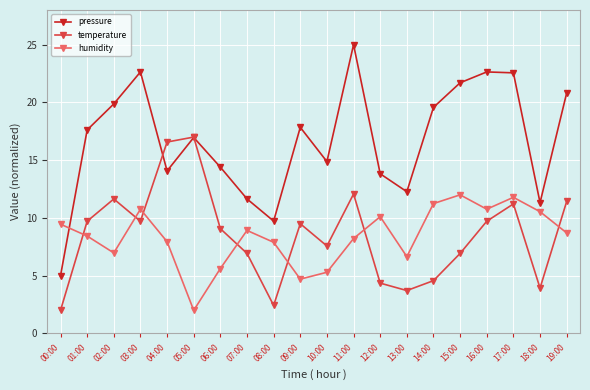

What are all the series names shown in the legend?

pressure, temperature, humidity